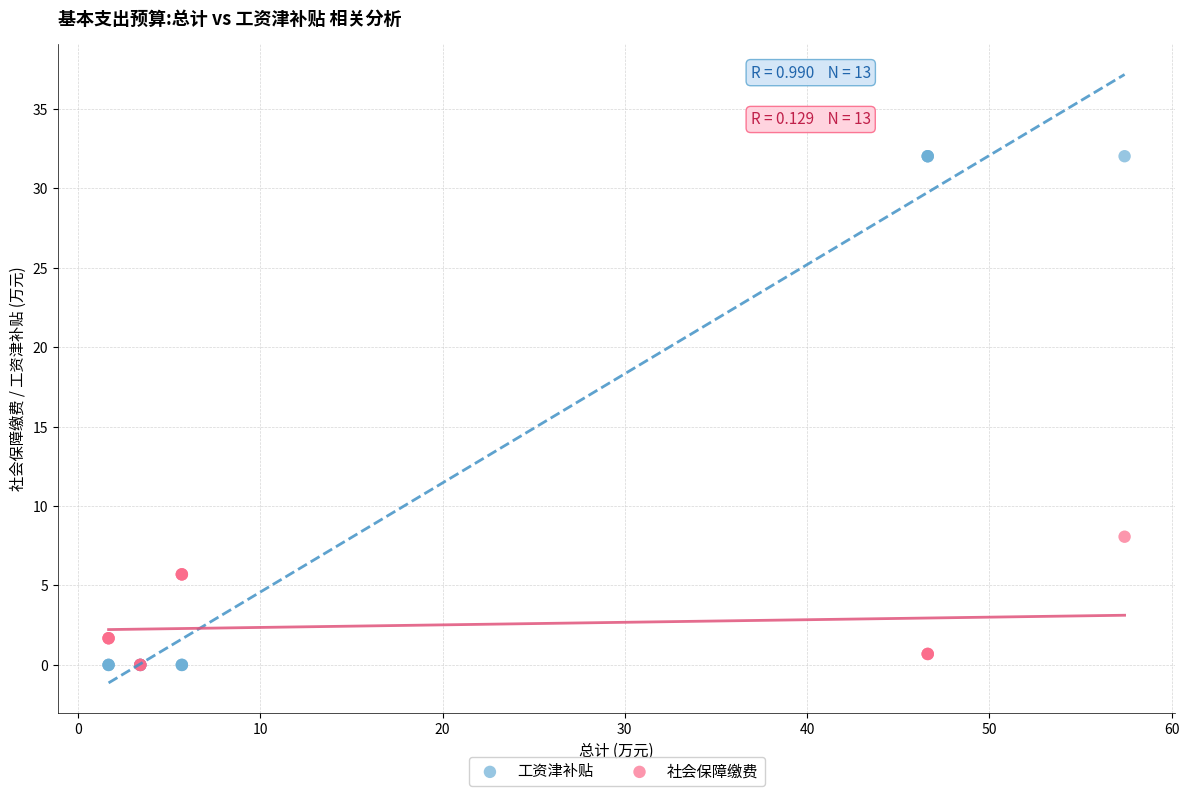

Across all series, what Y value is closest to 16?

8.1